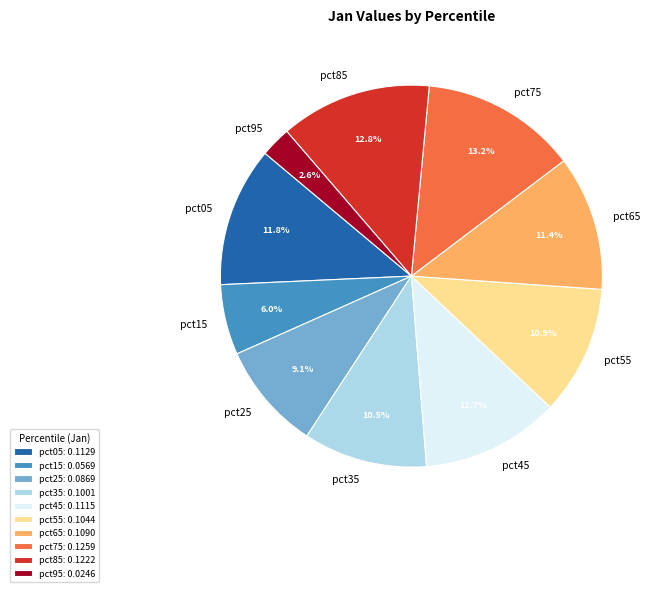

Between pct45 and pct15, which is larger?

pct45